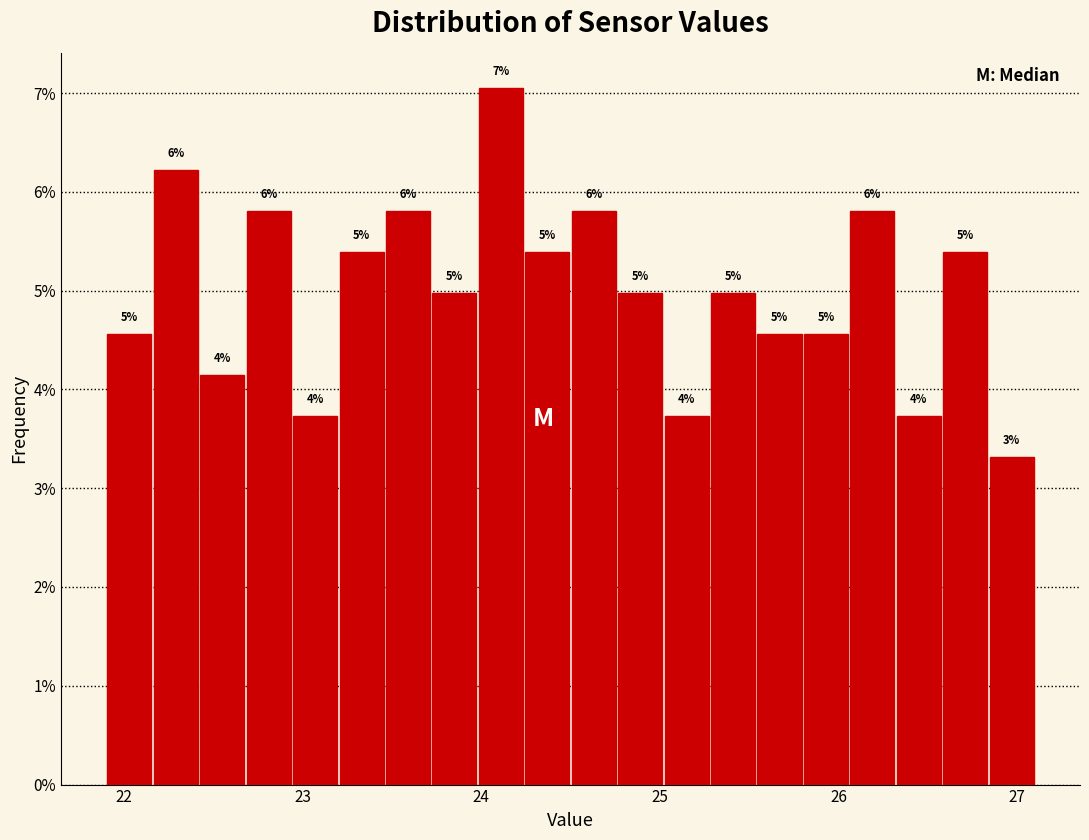

Around what value on the x-axis is the tallest bar? Give the approximate position of its centre, as read against the axis.

24.1